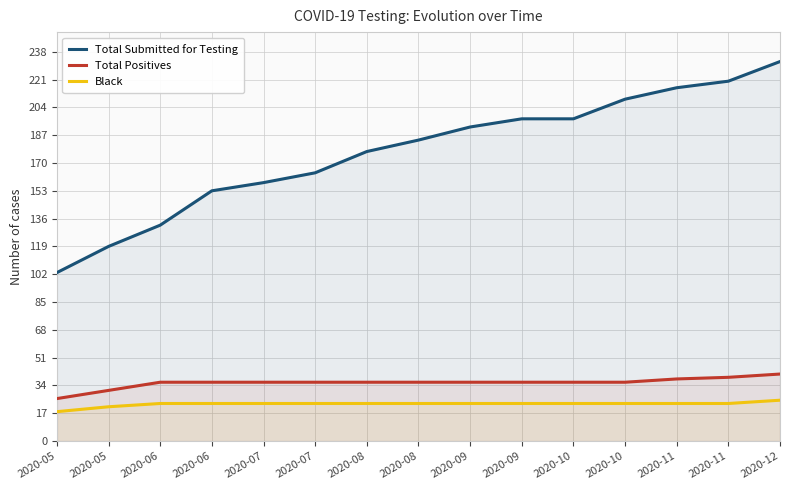

Which has a higher value, 2020-10 or 2020-07?

2020-10